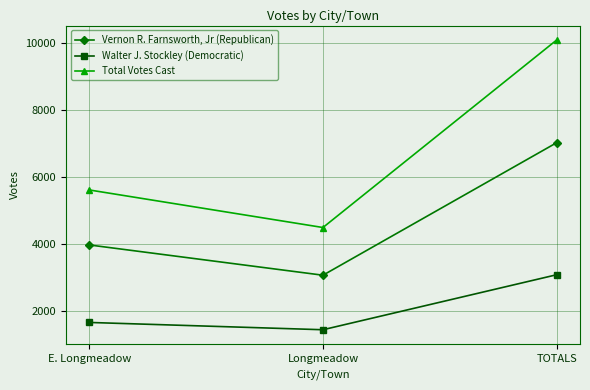

What value does the Total Votes Cast series have at TOTALS?

10087